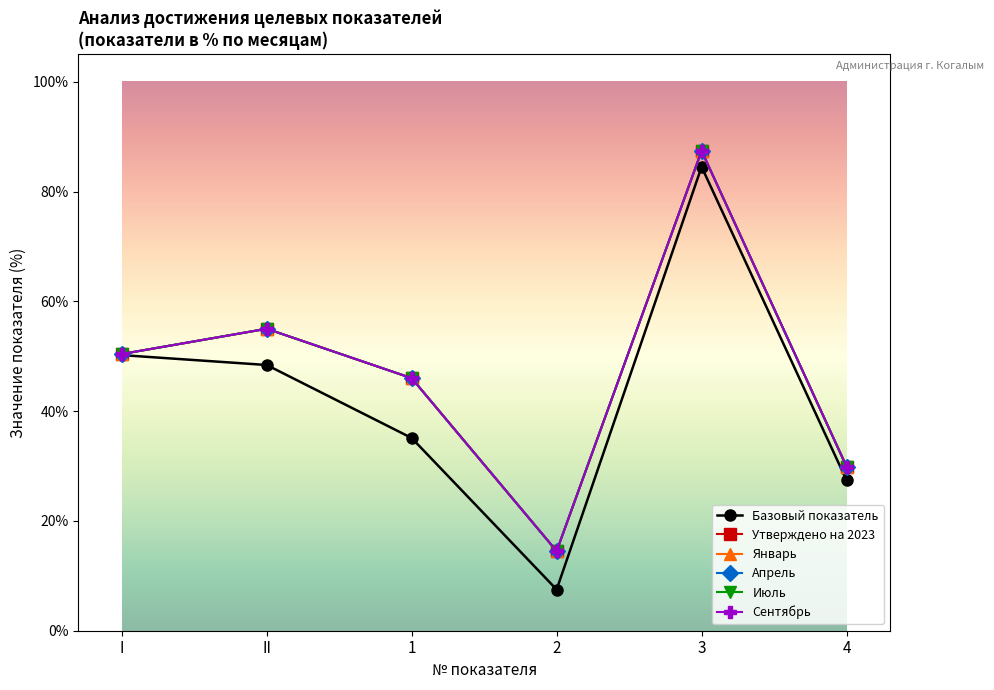

Where does the Июль series first go above 50?

I